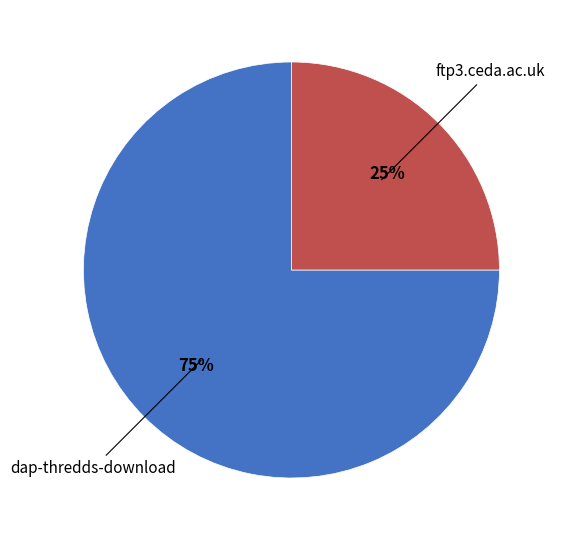

What percentage is the dap-thredds-download slice, to the nearest percent?

75%